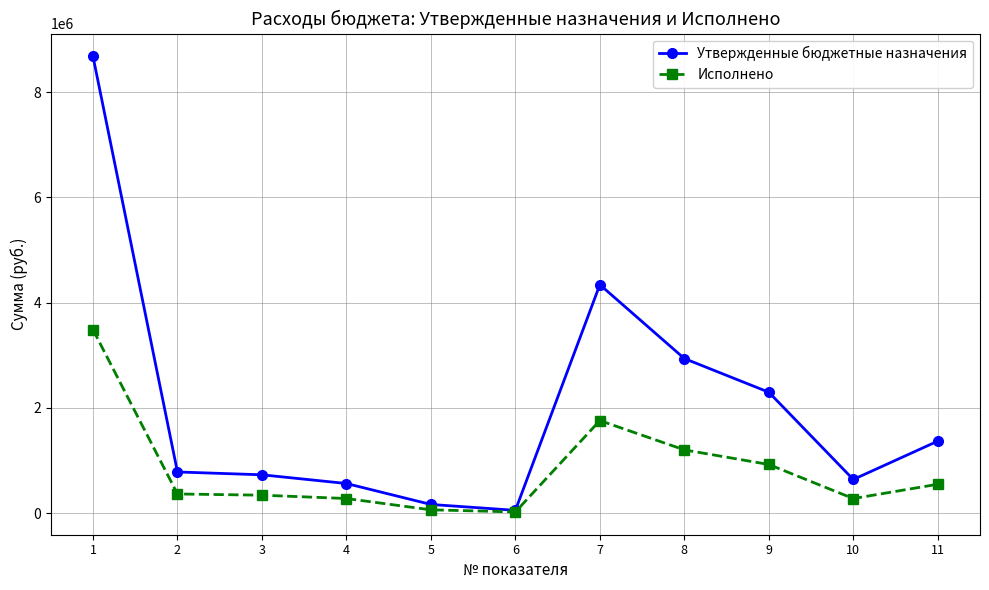

What is the value of the Исполнено point at the 11th from the left?

549375.0